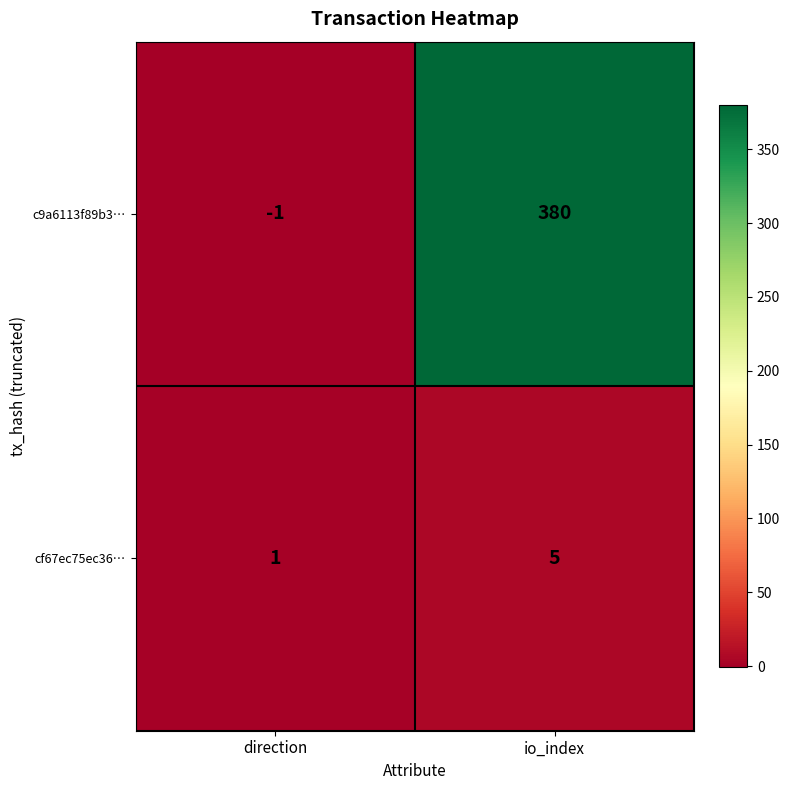

The value of cf67ec75ec36… at io_index is 5. True or false?

True